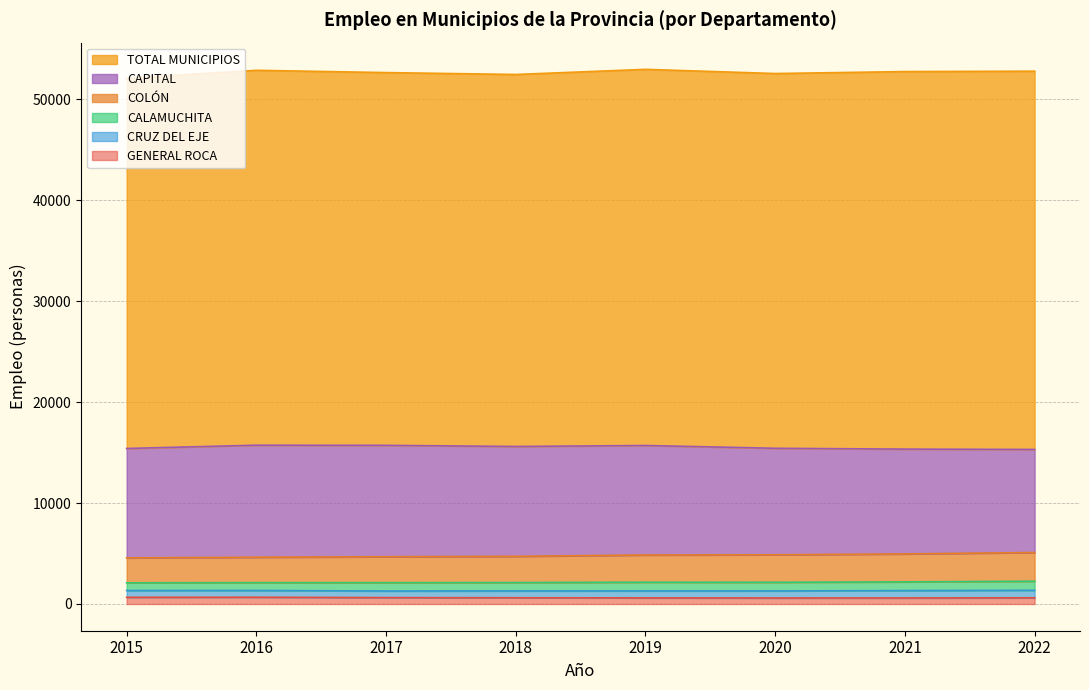

What is the value of the 2019 point at the 1st from the left?

37262.9